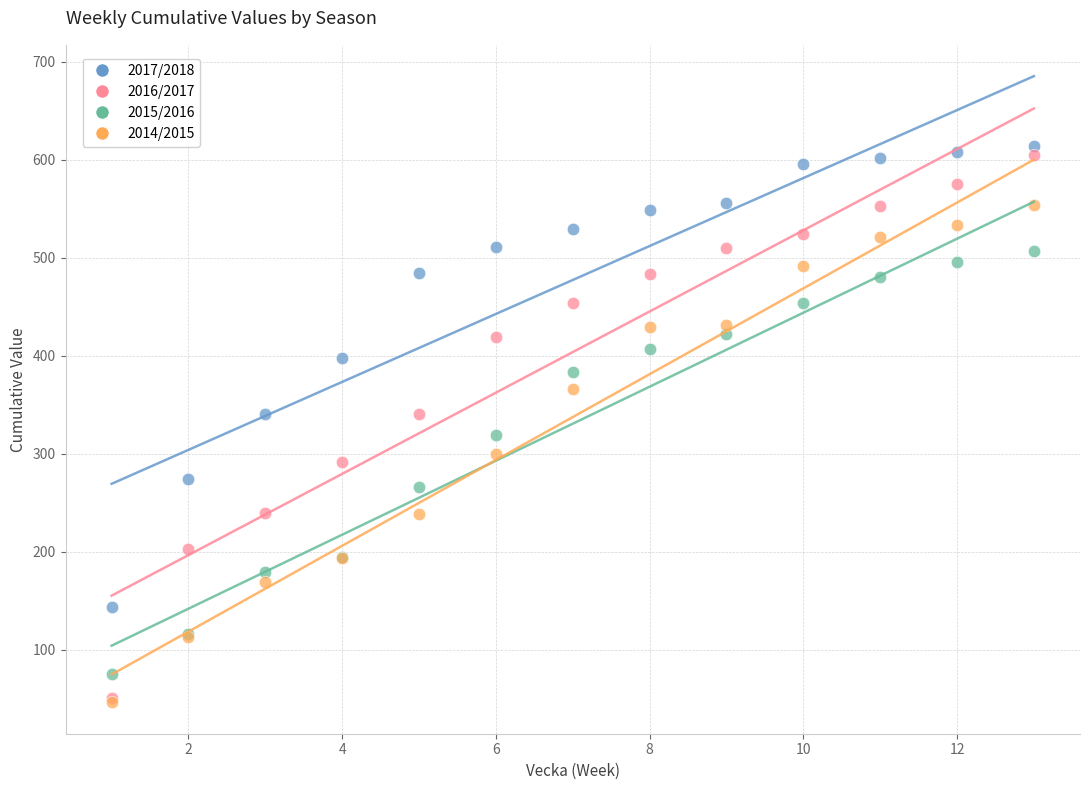

What are all the series names shown in the legend?

2017/2018, 2016/2017, 2015/2016, 2014/2015